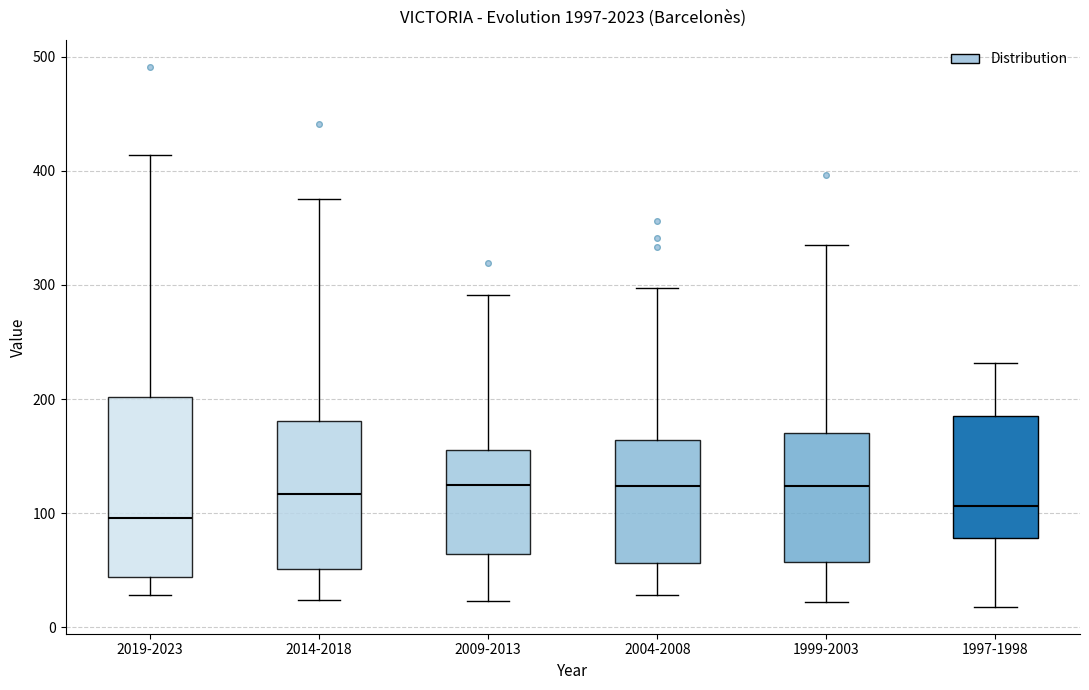

Reading left to right, transcribe this box plot: for each box, give where its median line is, the range the box spans, and where its two whiskers end, as read against the y-axis. The values are not printed on the chart, so give them approximately, as read against the axis.

2019-2023: median 100, box 40 to 200, whiskers 30 to 410
2014-2018: median 120, box 50 to 180, whiskers 20 to 380
2009-2013: median 130, box 60 to 160, whiskers 20 to 290
2004-2008: median 120, box 60 to 160, whiskers 30 to 300
1999-2003: median 120, box 60 to 170, whiskers 20 to 340
1997-1998: median 110, box 80 to 190, whiskers 20 to 230